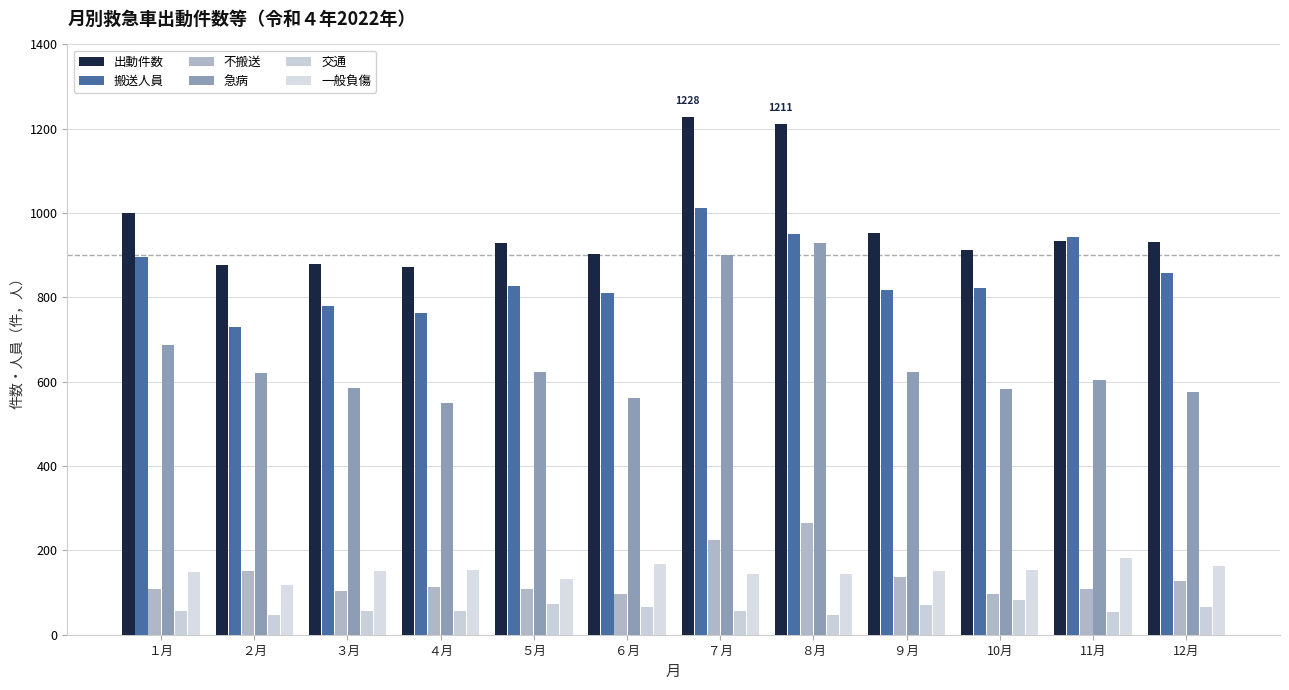

Are the bars horizontal?

No